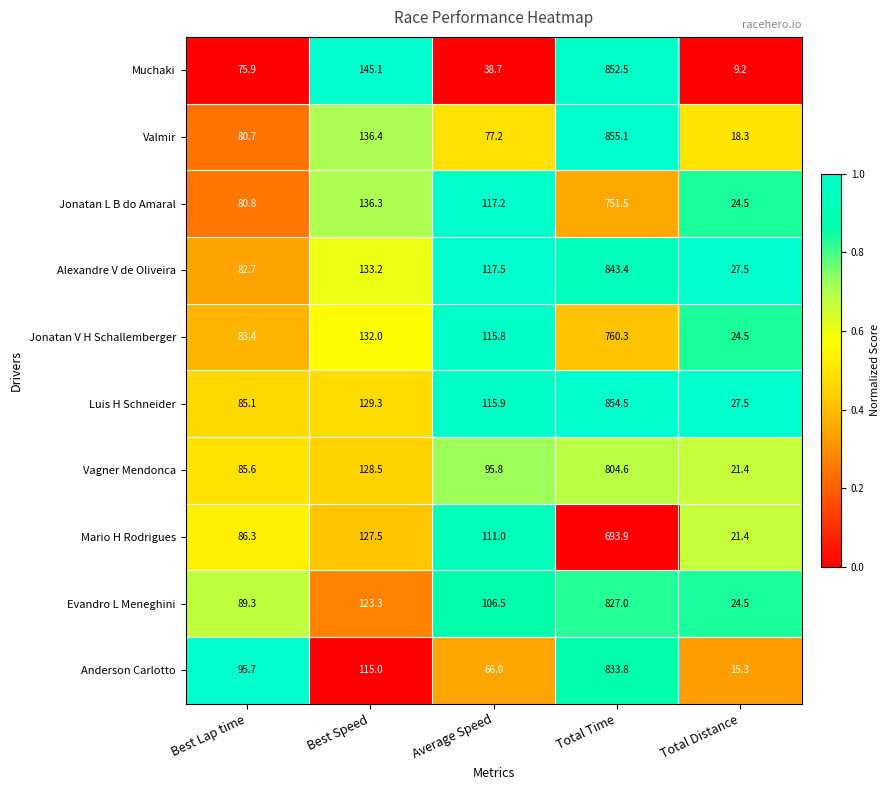

What is the difference between the maximum and minimum values in the Alexandre V de Oliveira series?

815.9